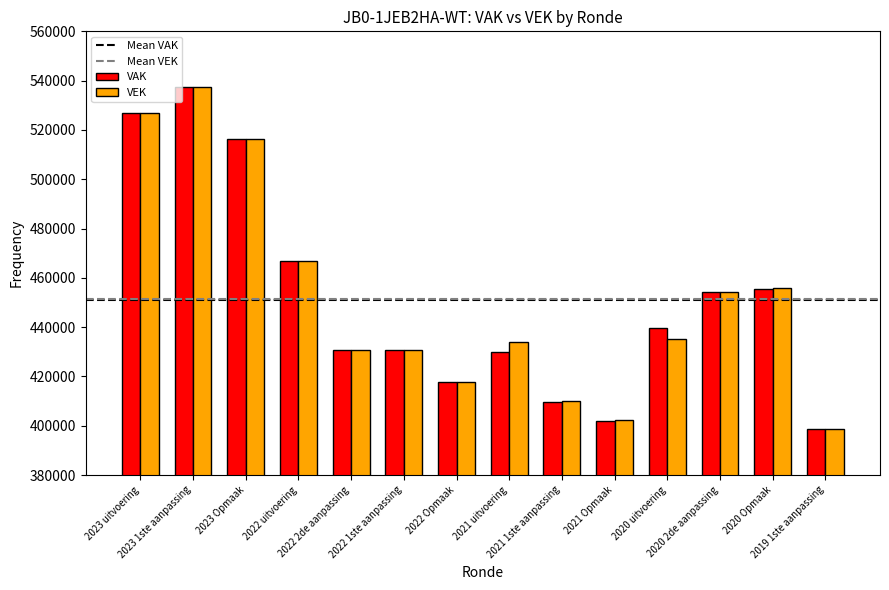

How many data points does each series have?

14